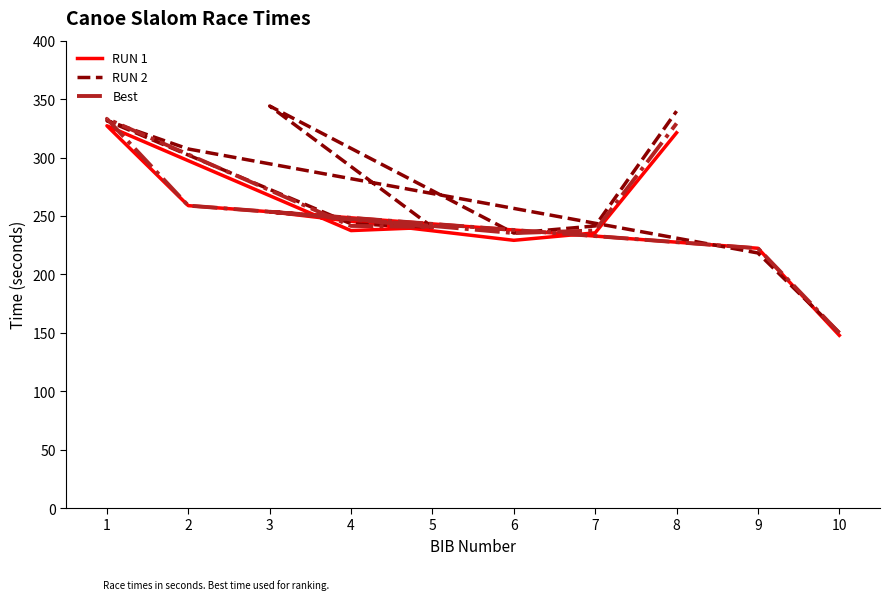

What is the smallest value displayed?

147.8